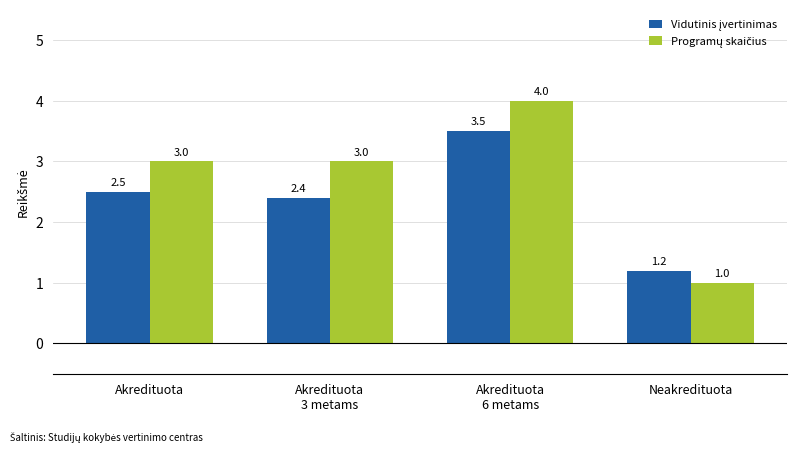

What is the minimum value shown in the chart?

1.0